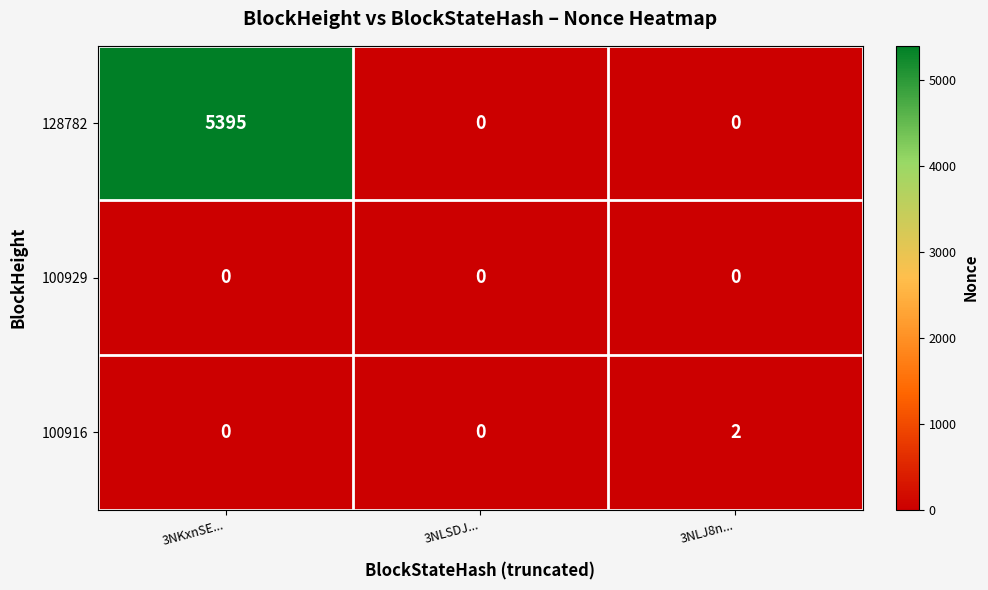

The 100916 series shows -1 at 3NLSDJ.... True or false?

False